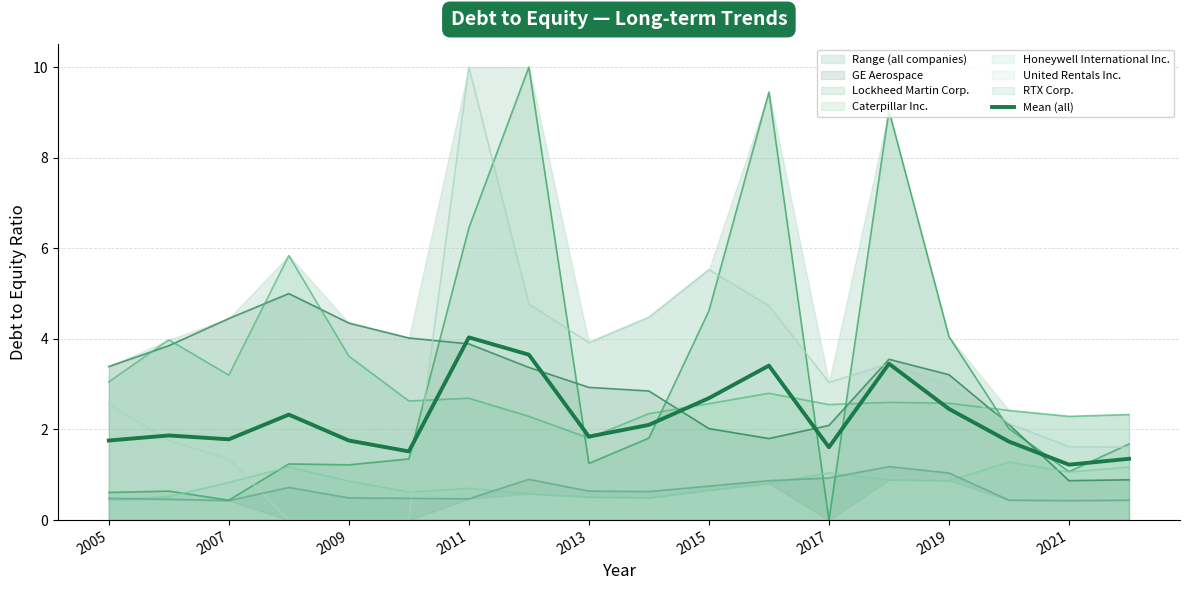

The value at 2015 is 2.7. True or false?

True